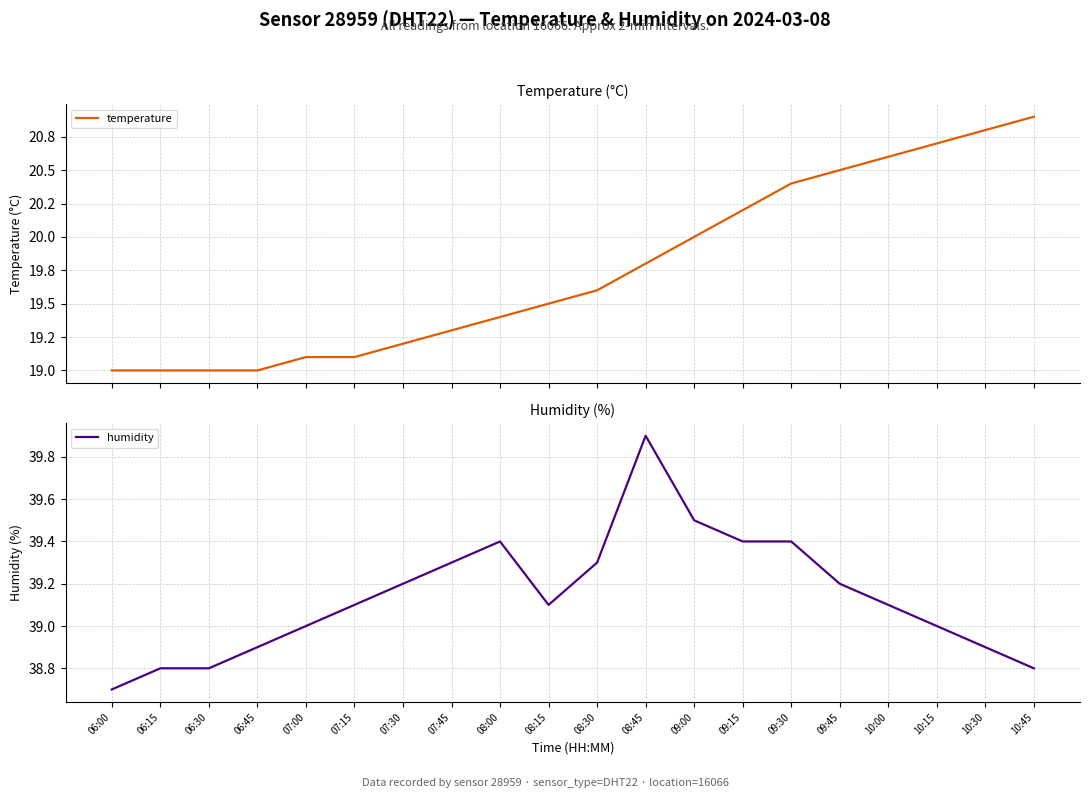

The humidity series shows 39.1 at 08:15. True or false?

True